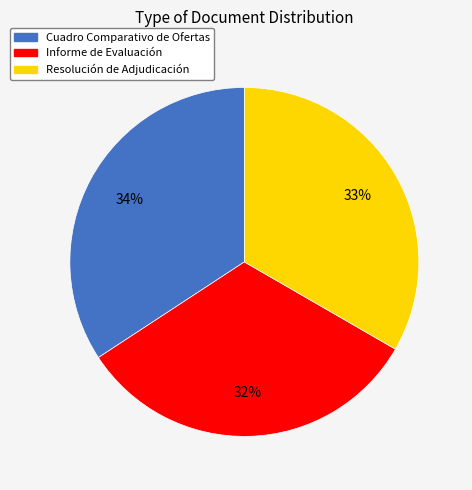

Does Resolución de Adjudicación represent more than half of the total?

No